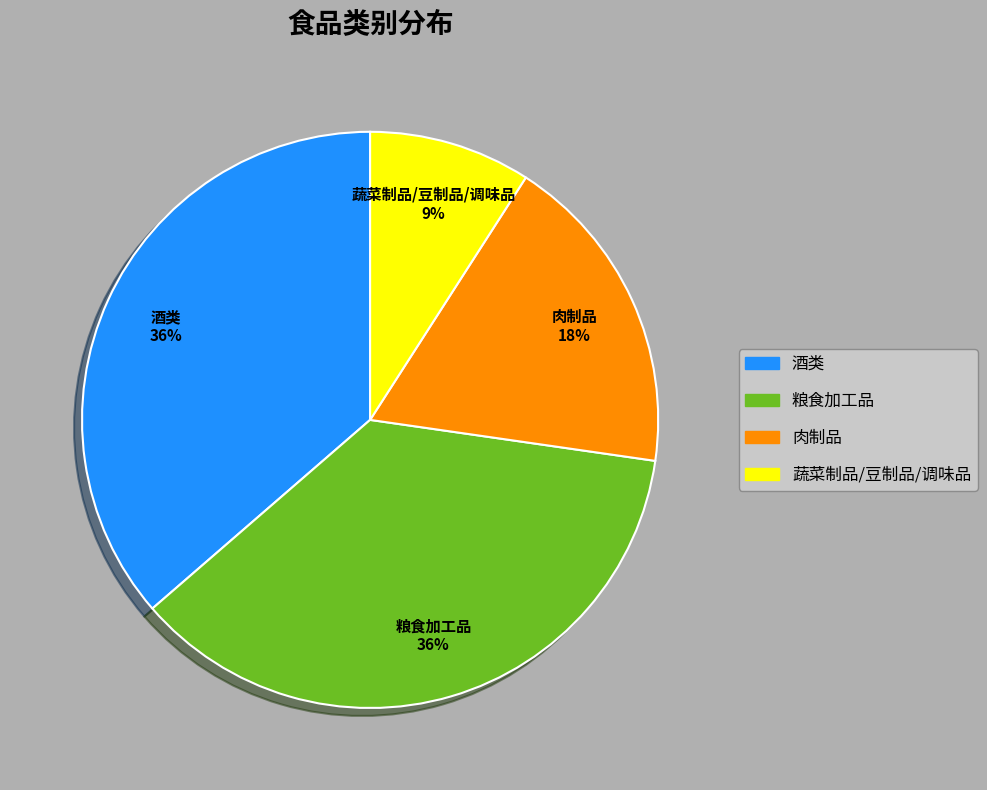

Combined, do 酒类 and 粮食加工品 account for over 50%?

Yes